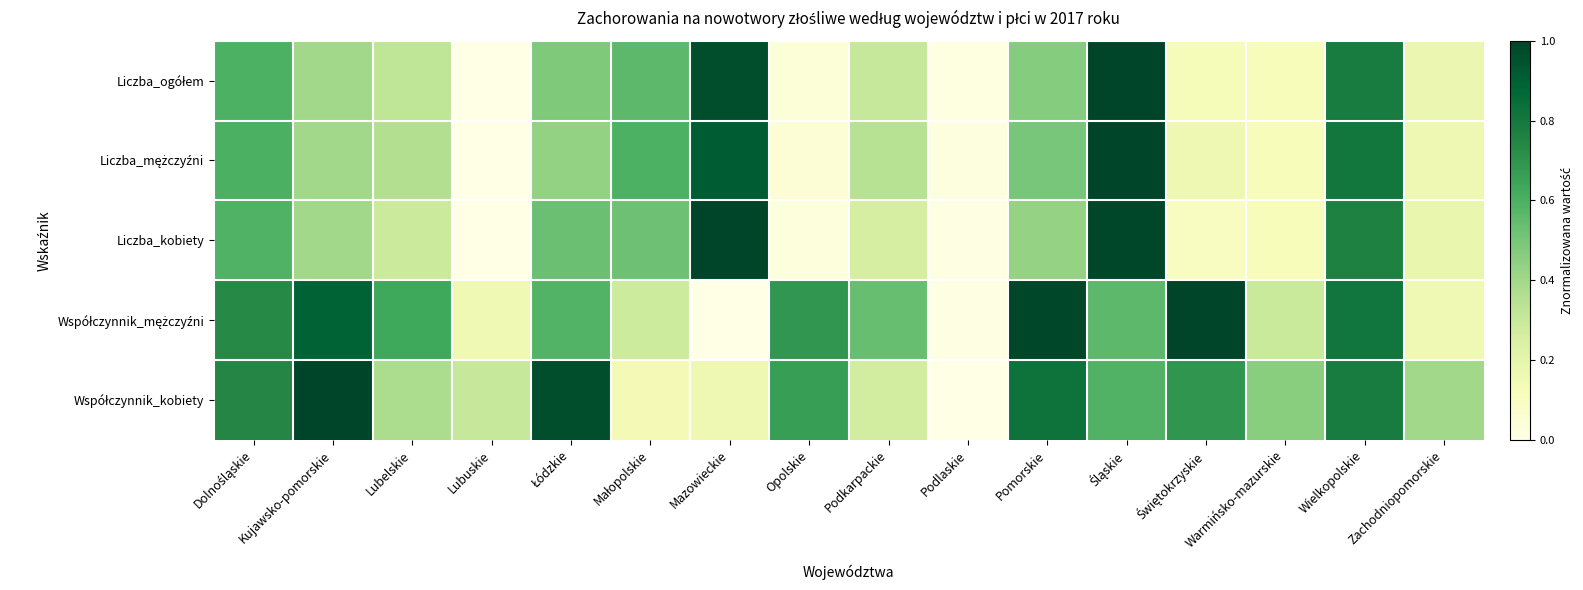

Which category has the highest value across all series?

Śląskie